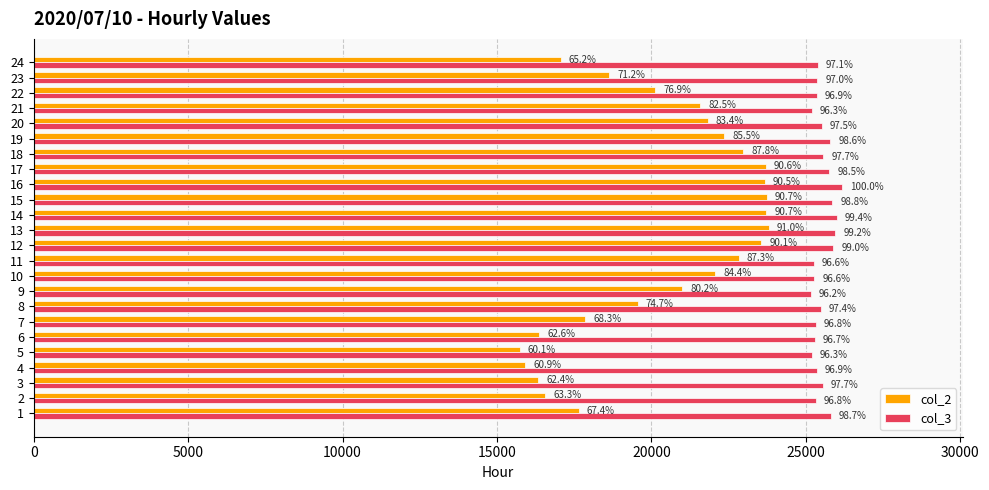

What are all the series names shown in the legend?

col_2, col_3